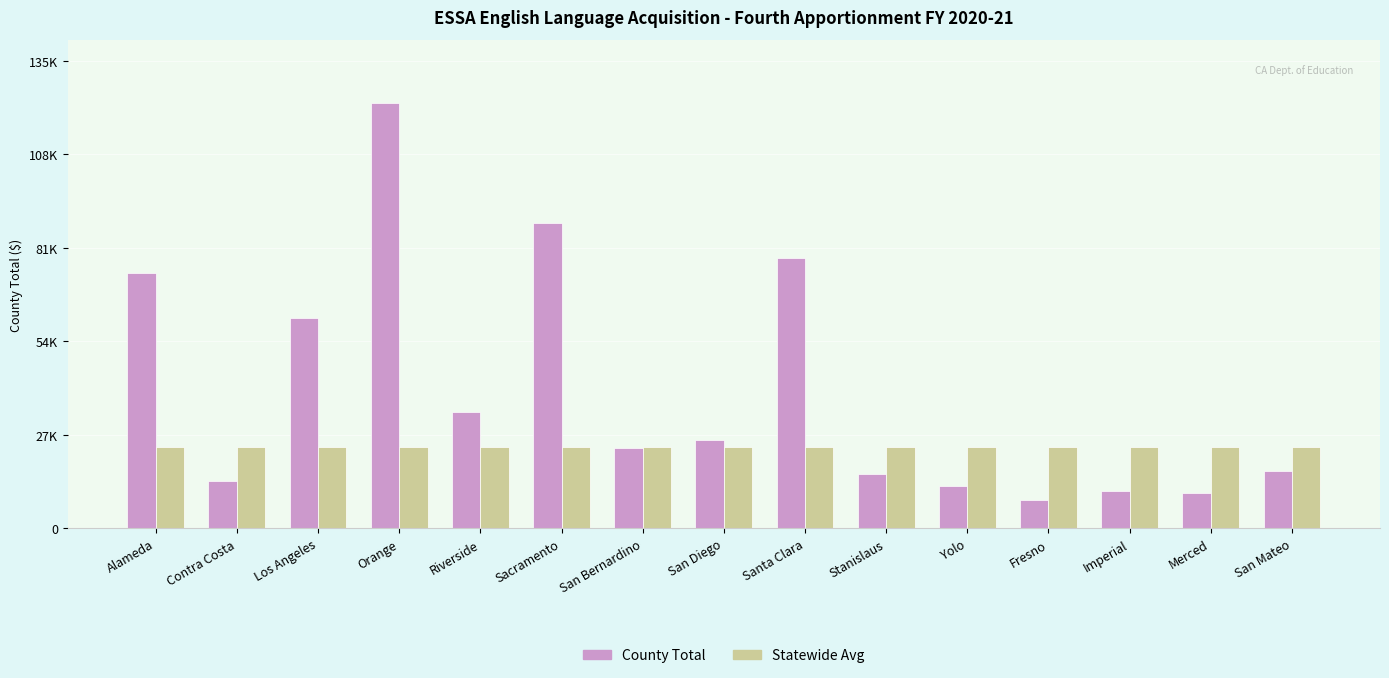

Where is County Total nearest to the value 65993?

Los Angeles